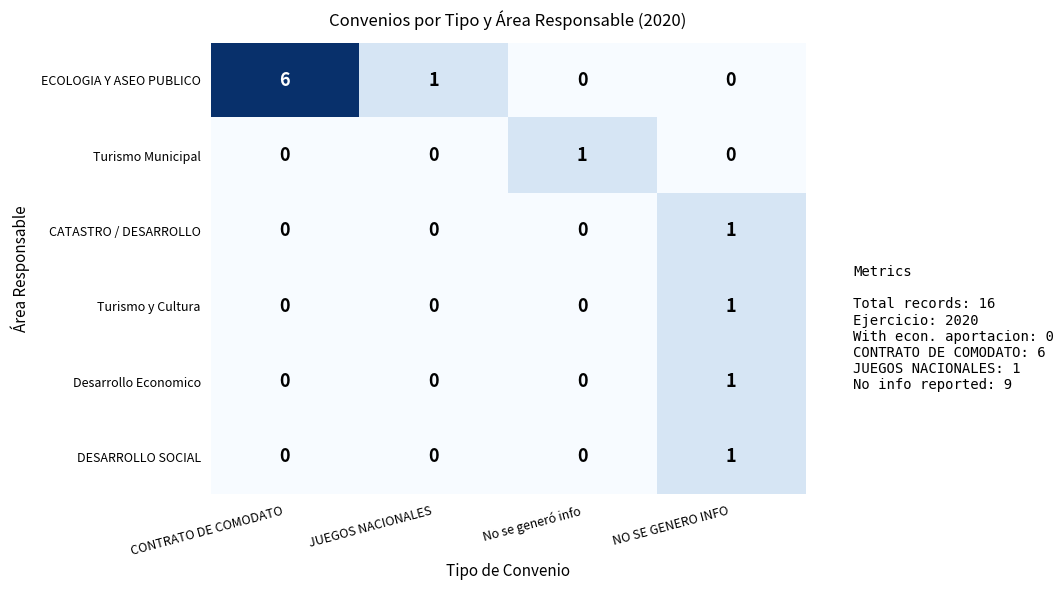

How many categories are shown in the chart?

4